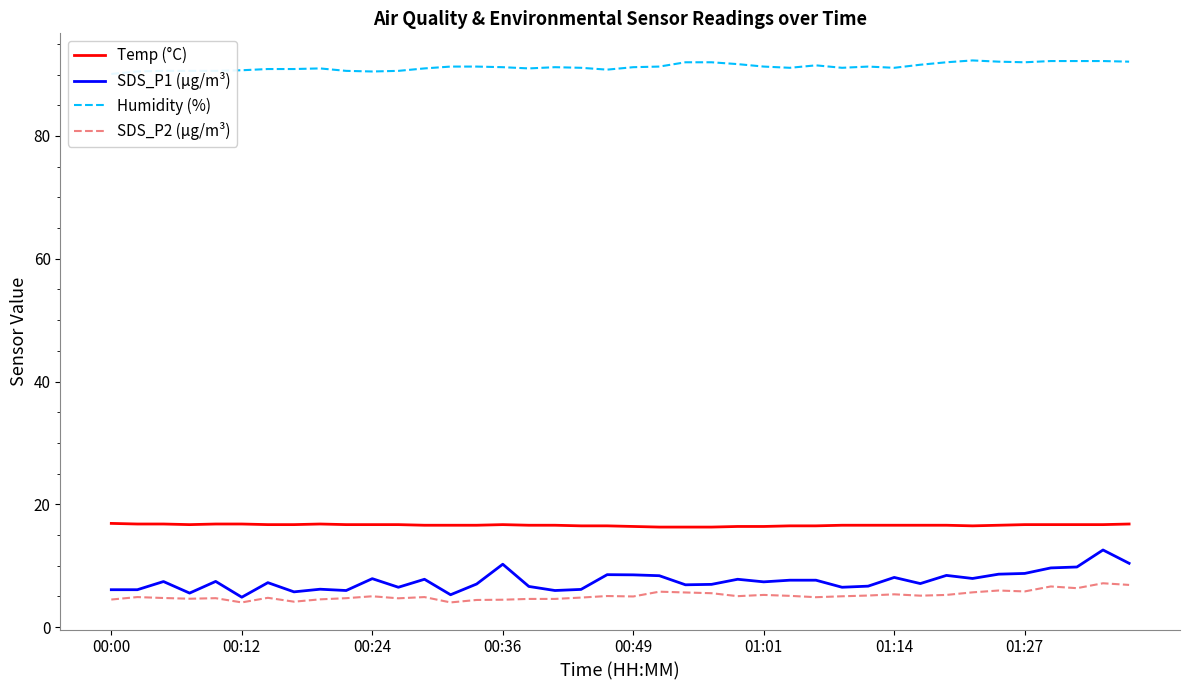

What is the highest value of the SDS_P1 (µg/m³) series?

12.6